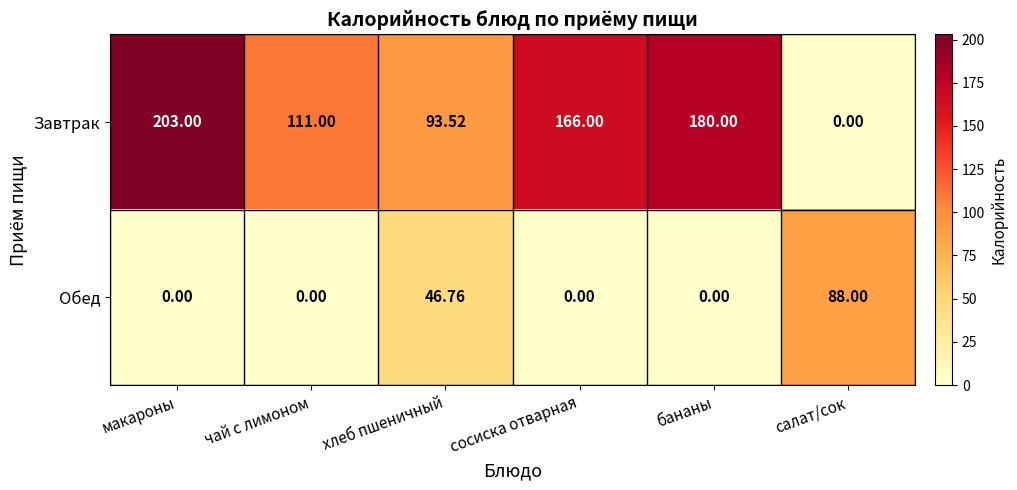

How many categories are shown in the chart?

6